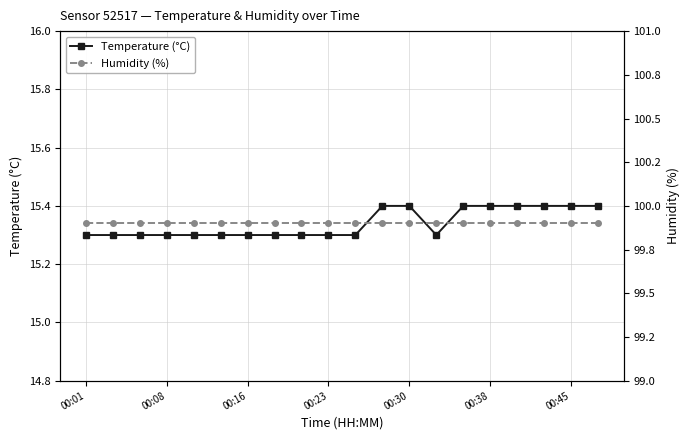

What is the total value across all series at 14?

115.3